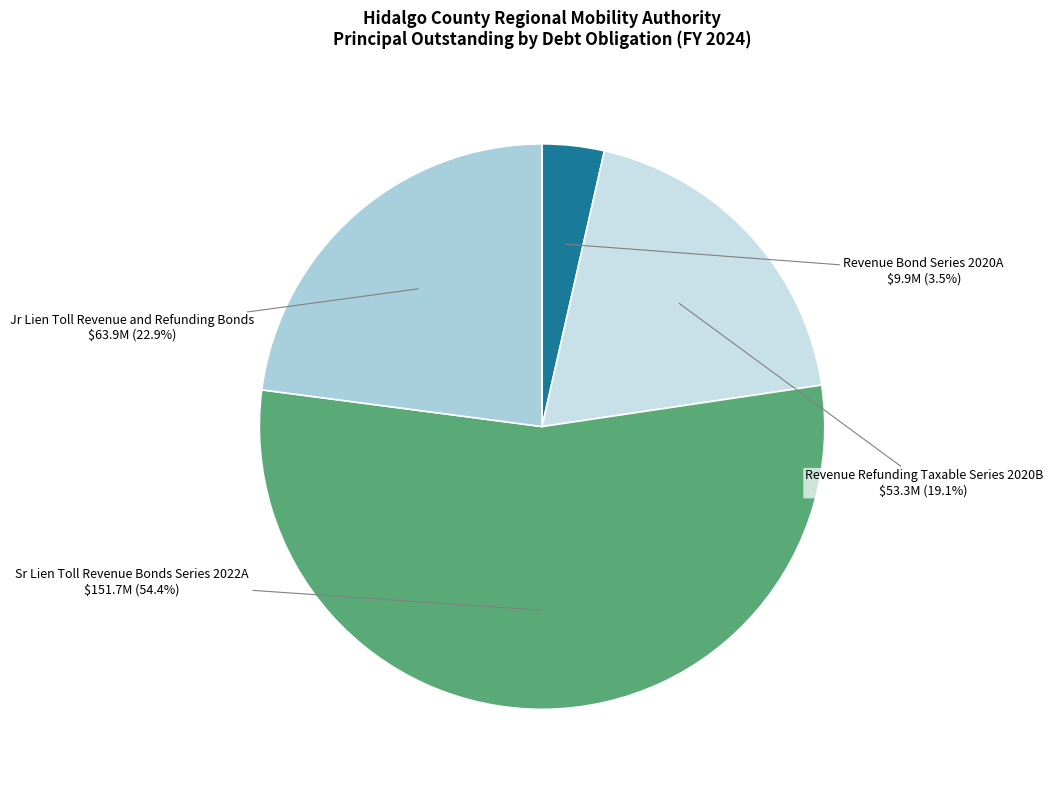

Rank the categories by value from lowest to highest.

Revenue Bond Series 2020A, Revenue Refunding Taxable Series 2020B, Jr Lien Toll Revenue and Refunding Bonds, Sr Lien Toll Revenue Bonds Series 2022A